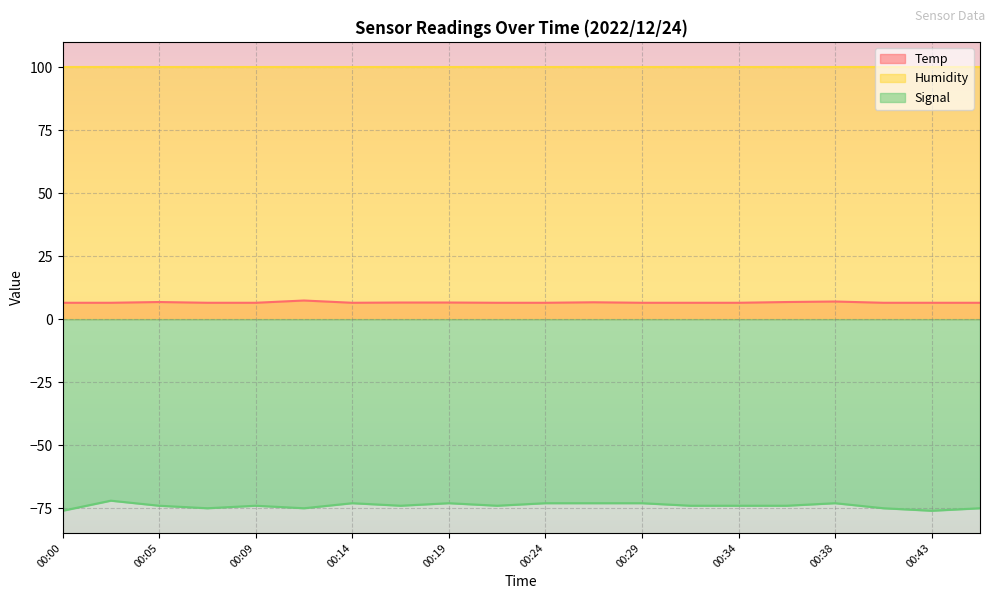

What are all the series names shown in the legend?

Temp, Humidity, Signal